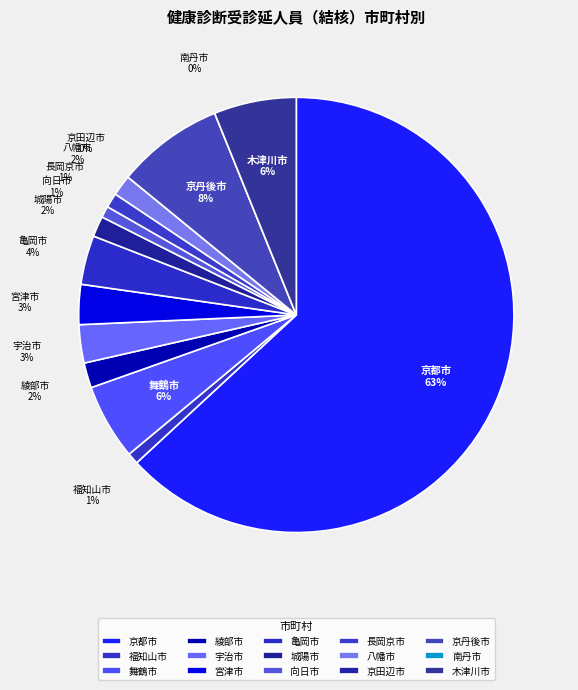

The 綾部市 slice represents 1% of the pie. True or false?

False